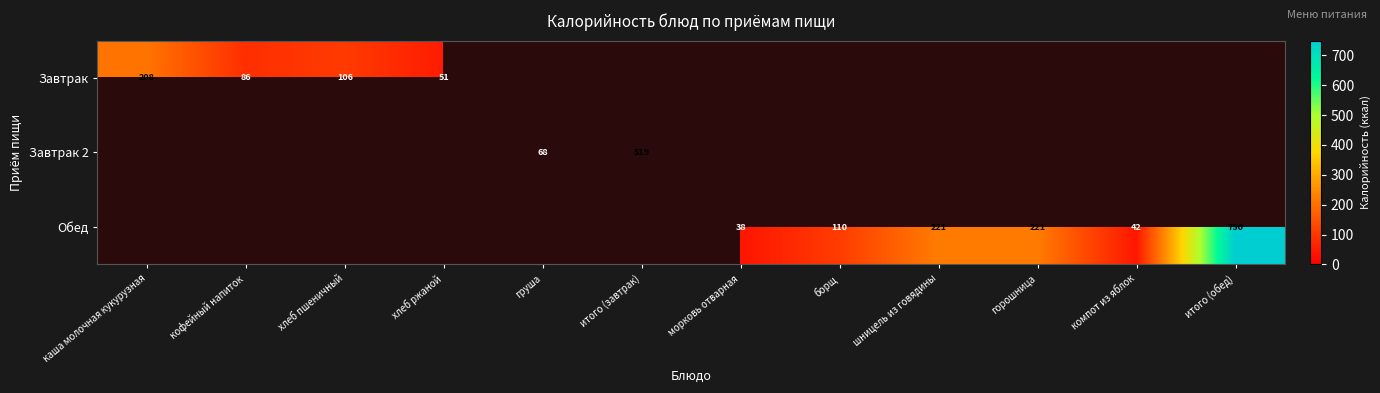

The Завтрак series shows 86 at кофейный напиток. True or false?

True